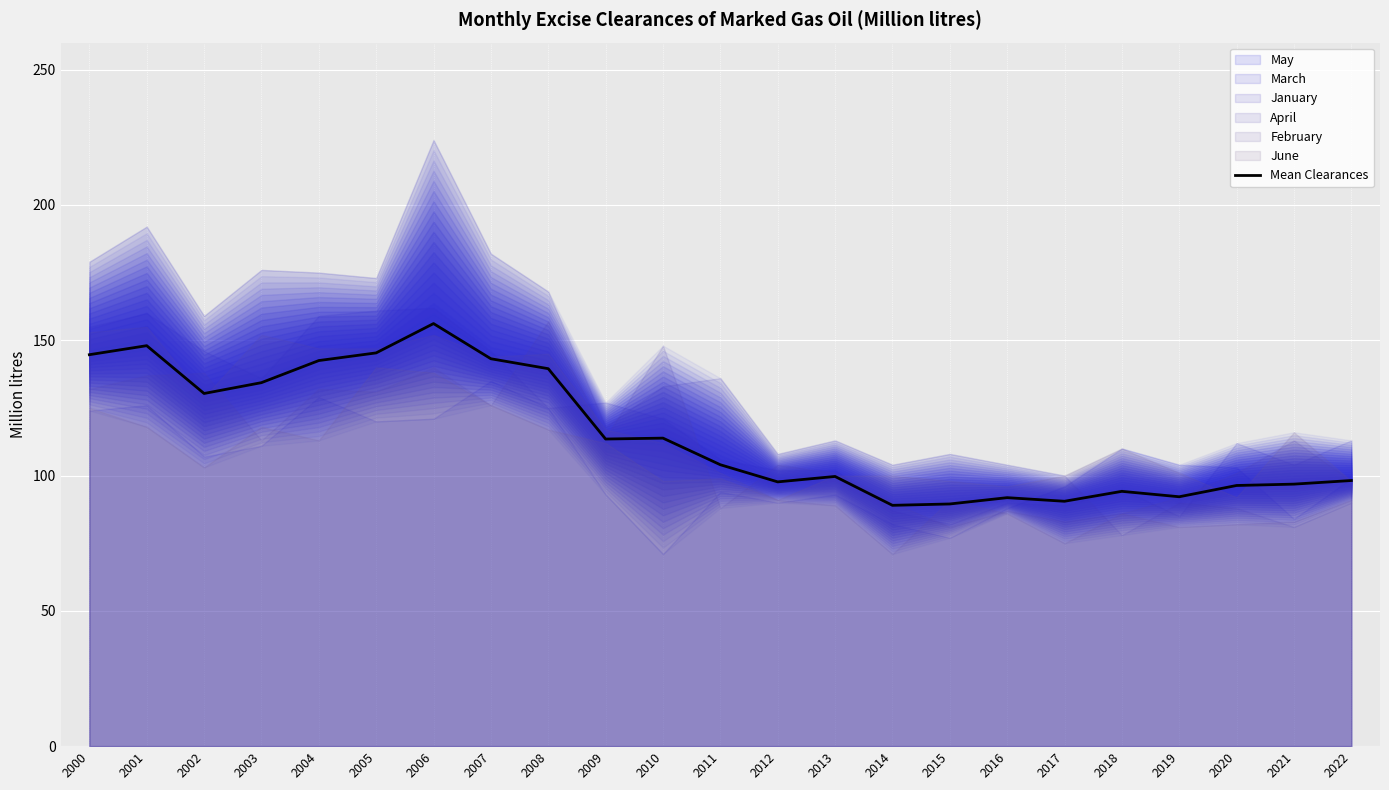

At which label does the data first exceed 104?

2000